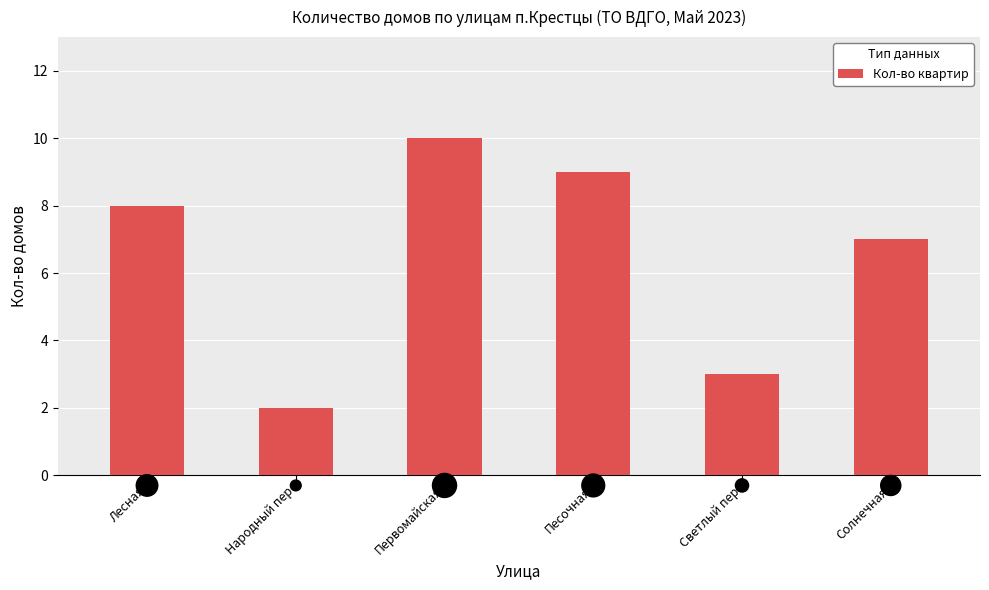

What is the change in value from Народный пер to Песочная?

+7